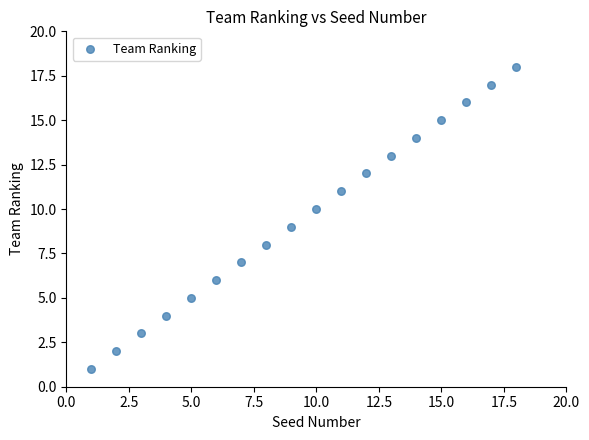

What is the range of X values (max minus min)?

17